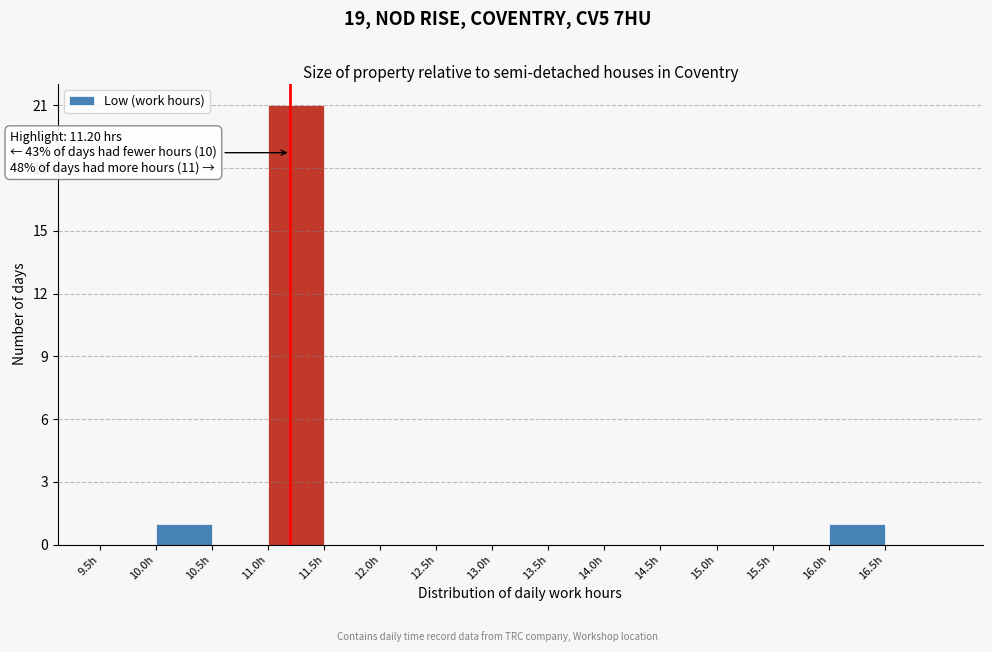

Which range on the x-axis has the tallest bar?

11.0 to 11.5